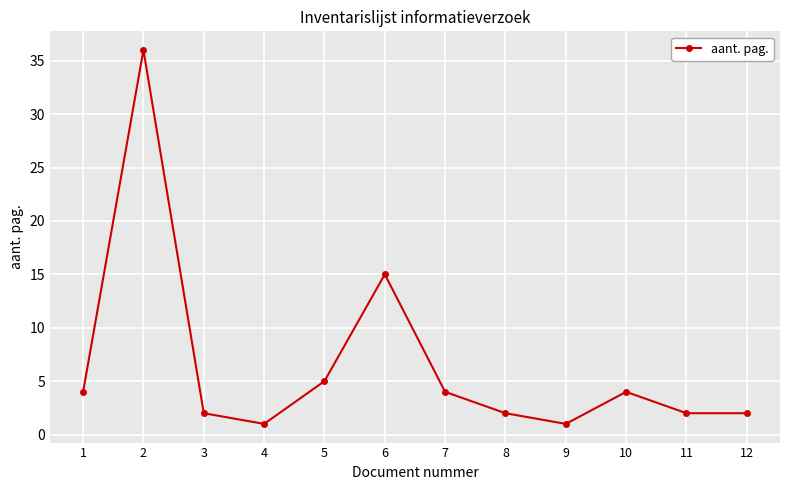

Where is the data nearest to the value 18?

6